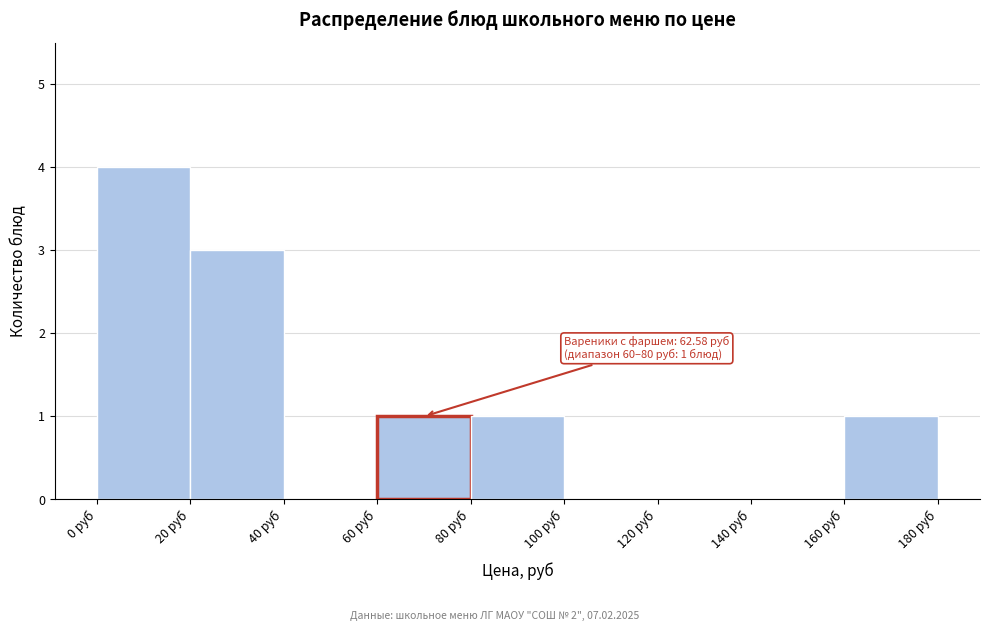

Over which range of the x-axis is the bar tallest?

0 to 20